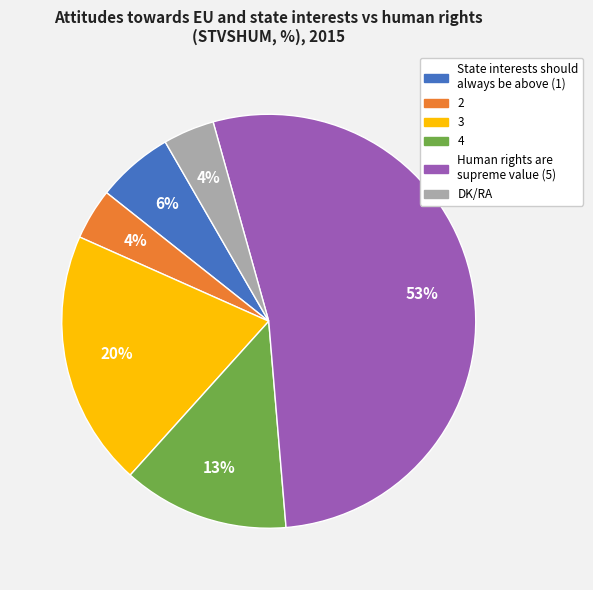

Count the number of slices in the pie.

6